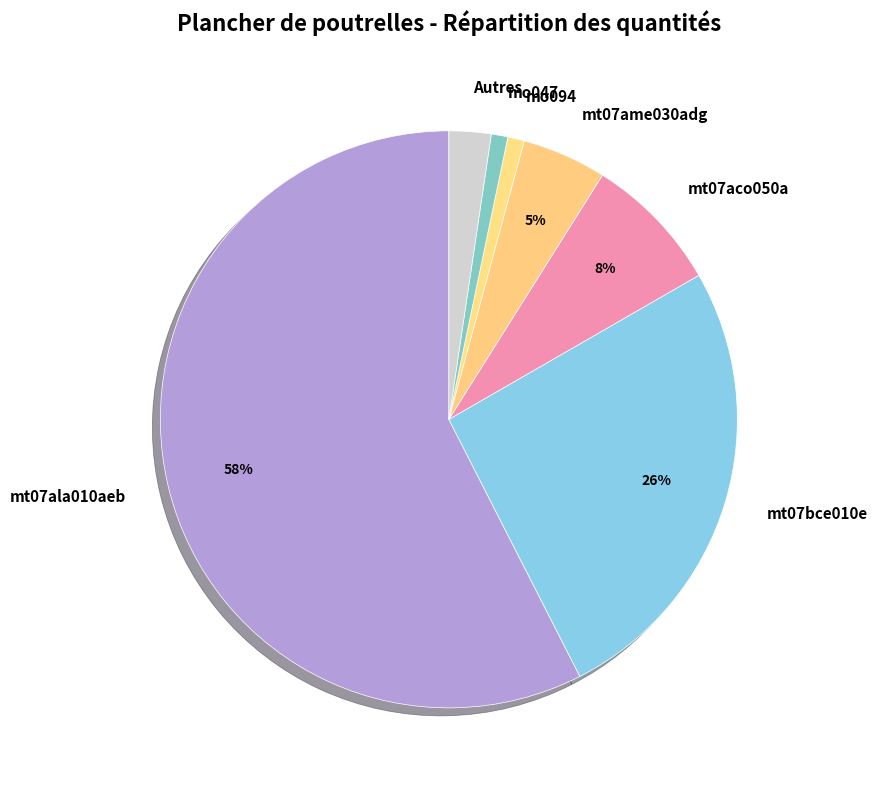

To the nearest percent, what is the difference between the mt07aco050a and mt07bce010e slice percentages?

18%